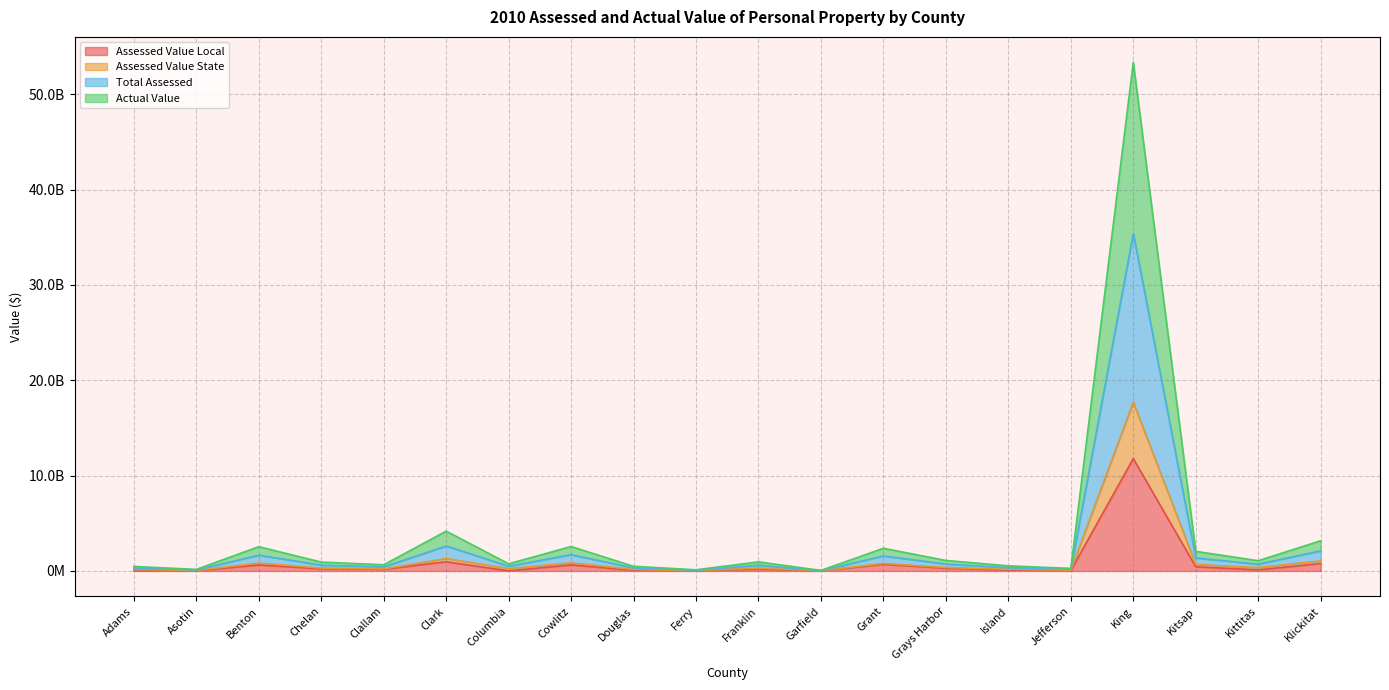

Is it true that Total Assessed equals 726361438 at Grays Harbor?

True